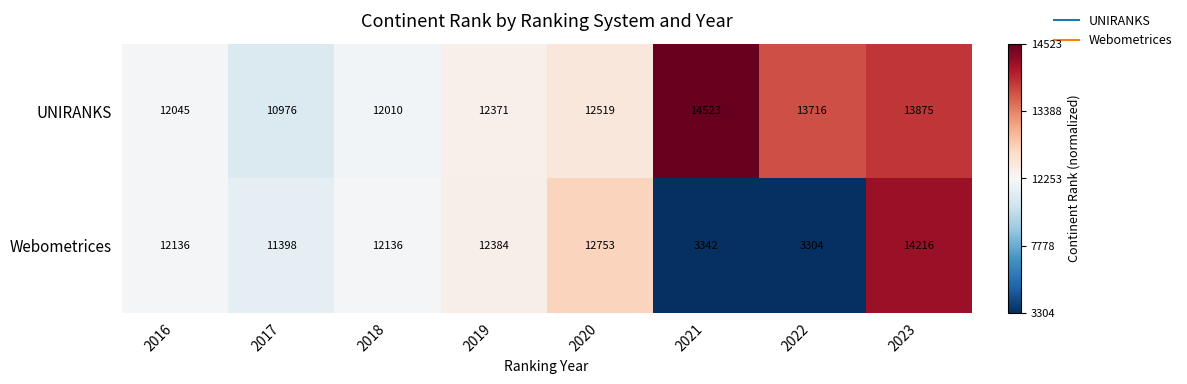

What is the difference between the maximum and second lowest values in the UNIRANKS series?

2513